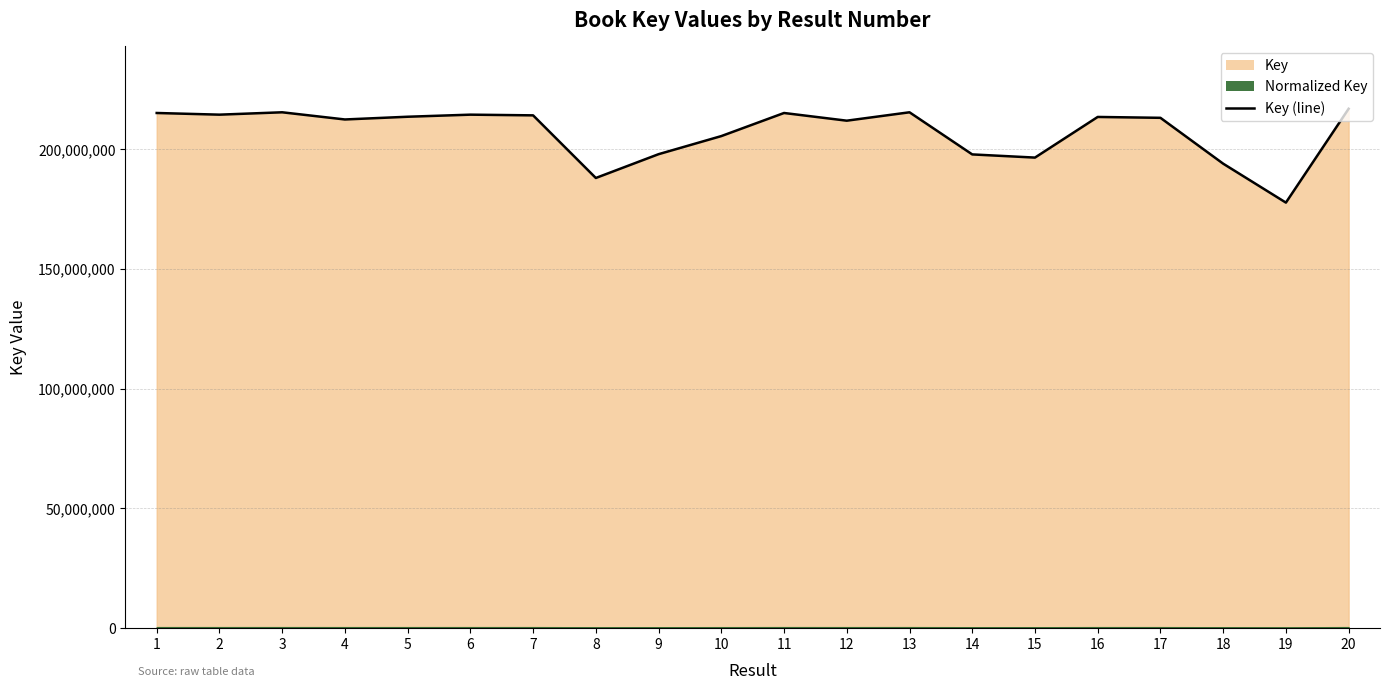

How many interior local peaks (higher than both neighbors) does the data have?

5